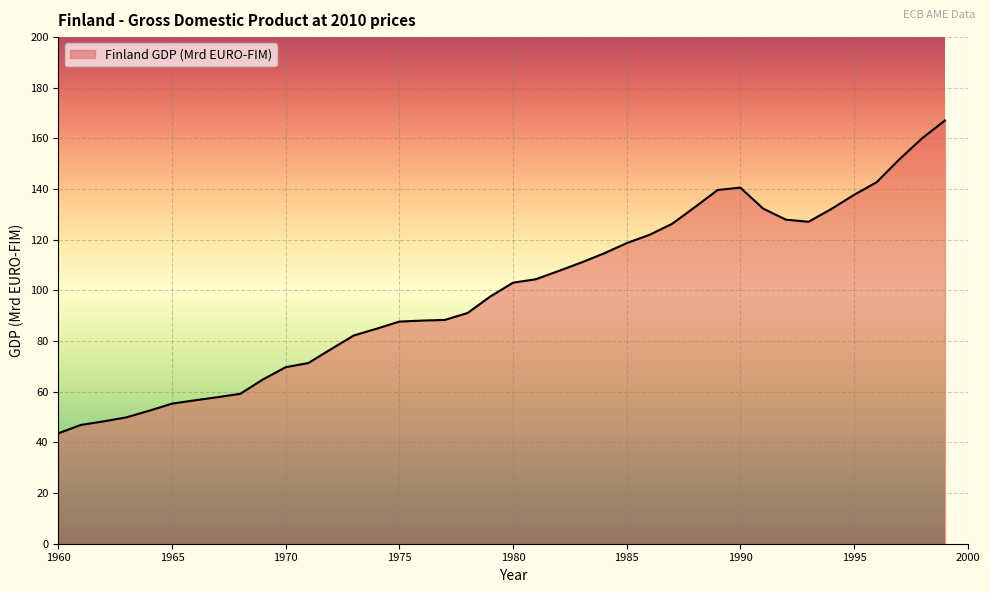

What is the maximum value shown in the chart?

167.1